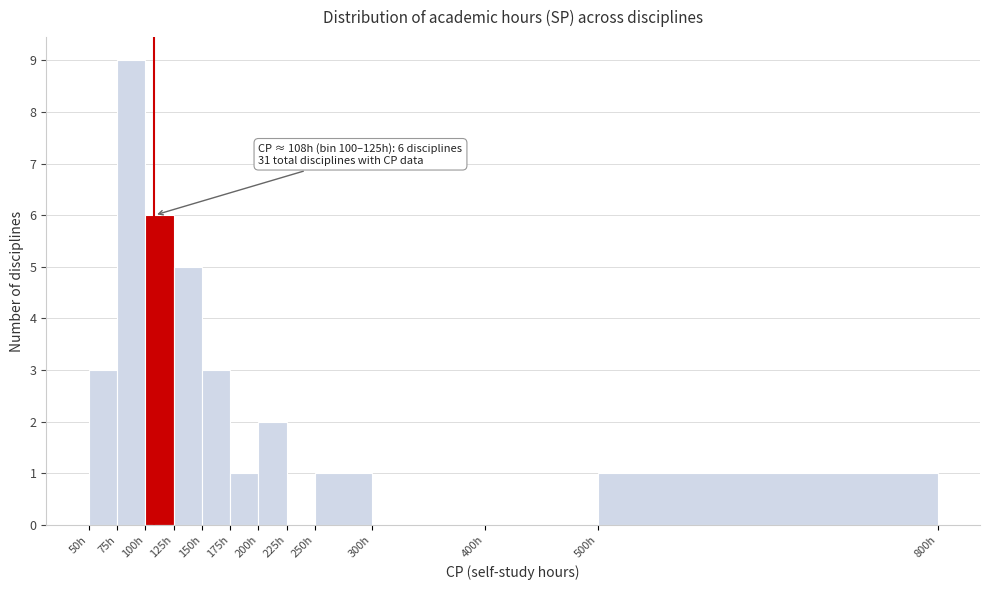

Which range on the x-axis has the tallest bar?

75 to 100